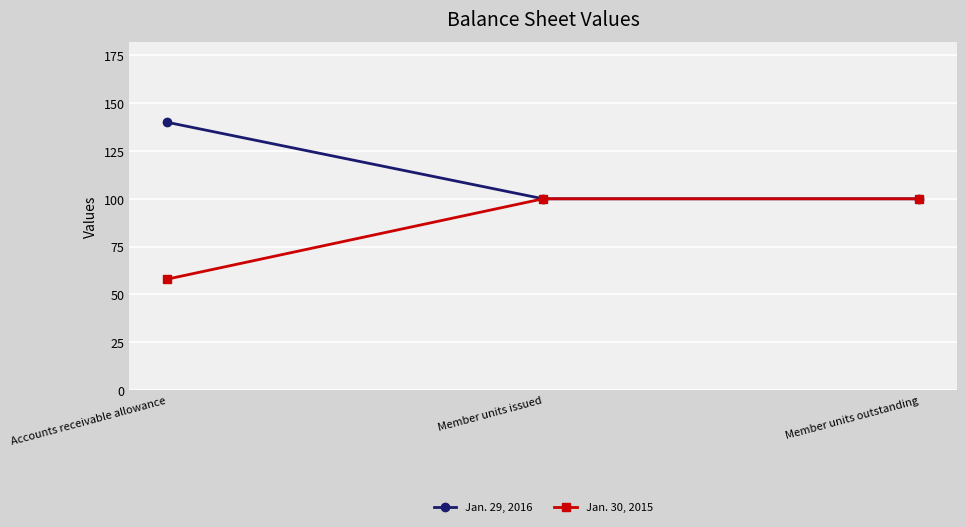

The Jan. 30, 2015 series shows 100 at Member units outstanding. True or false?

True